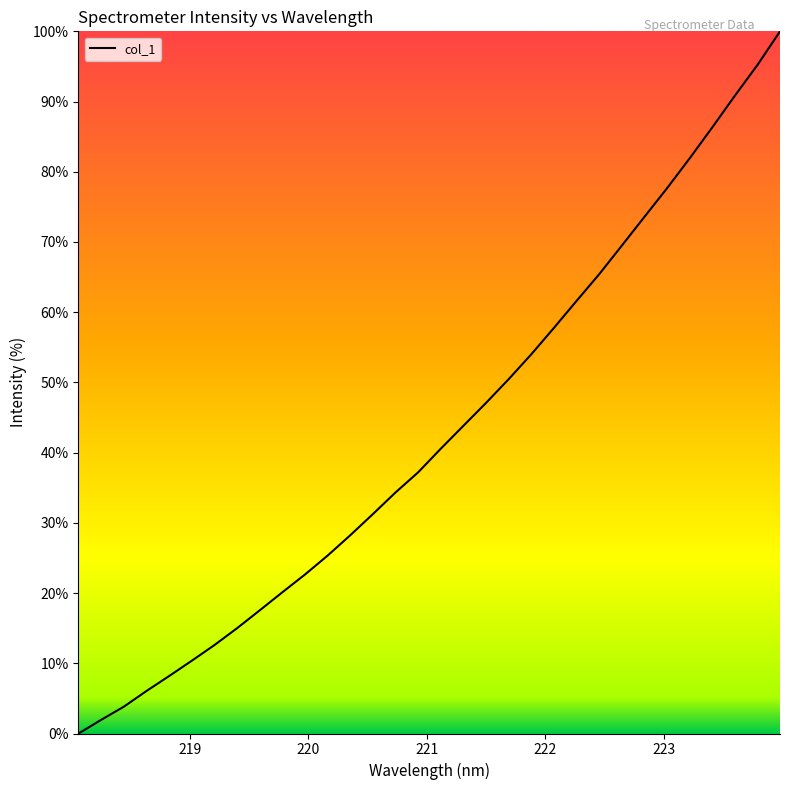

What is the greatest value displayed?

100.0